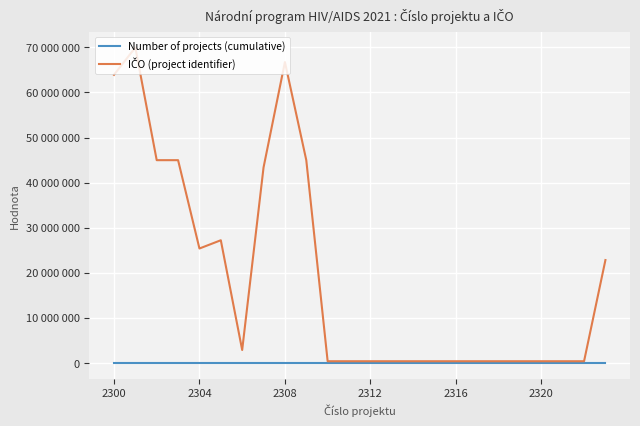

Does the chart have visible grid lines?

Yes